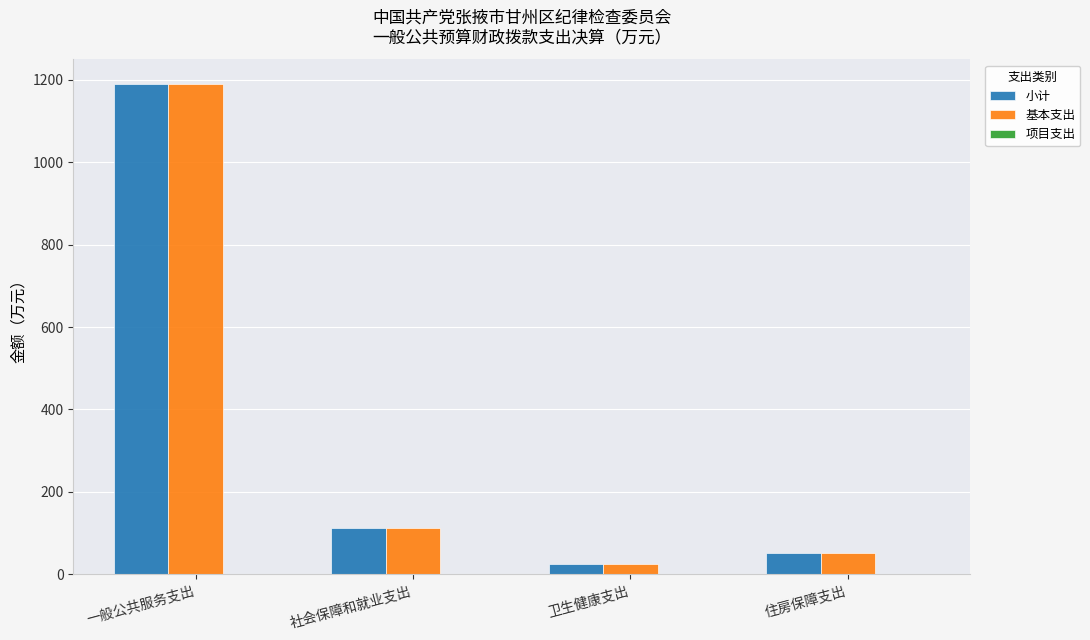

At which category is the sum across all series the highest?

一般公共服务支出